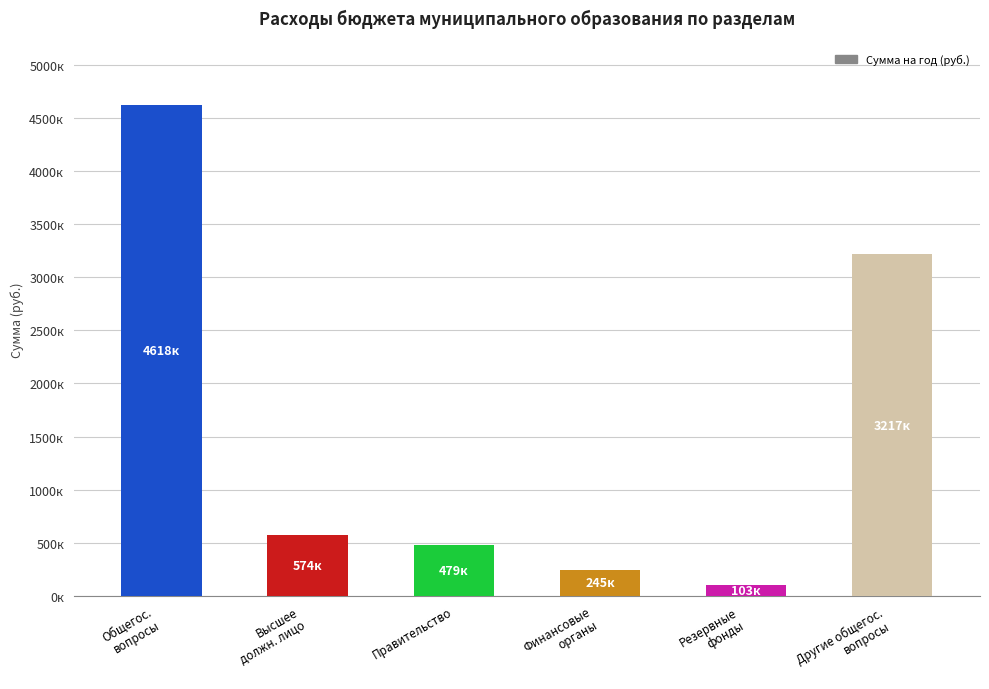

What is the difference between the maximum and second lowest values?

4372382.3